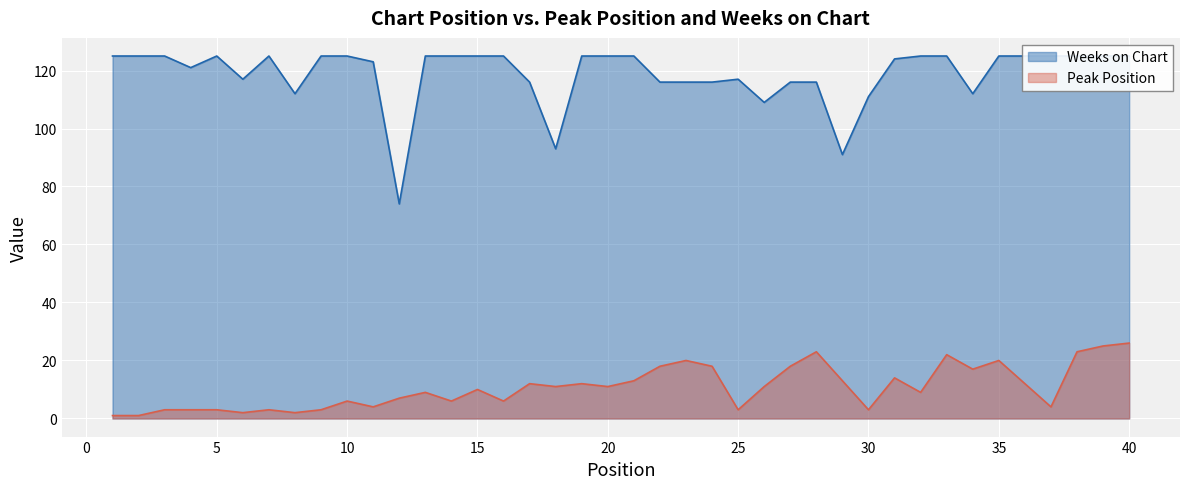

Which series has the largest total across all categories?

Weeks on Chart